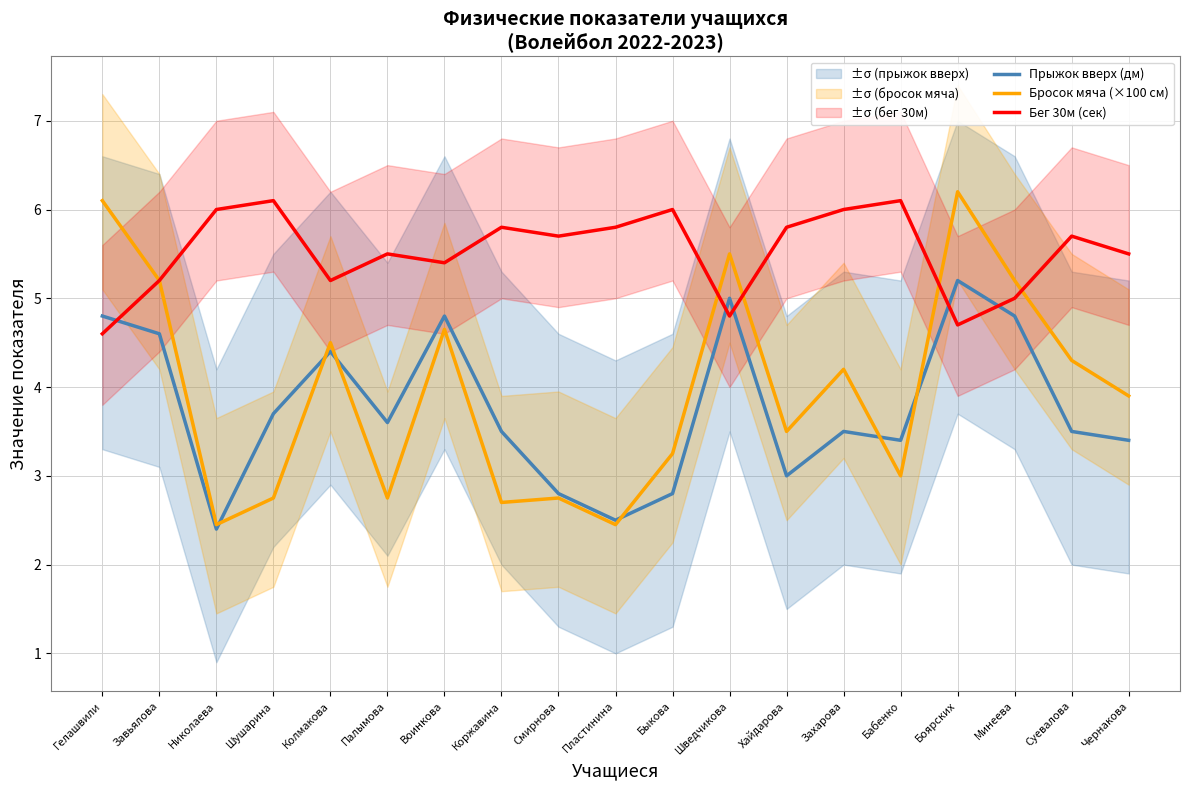

What is the sum of all Бросок мяча (×100 см) values?

75.3